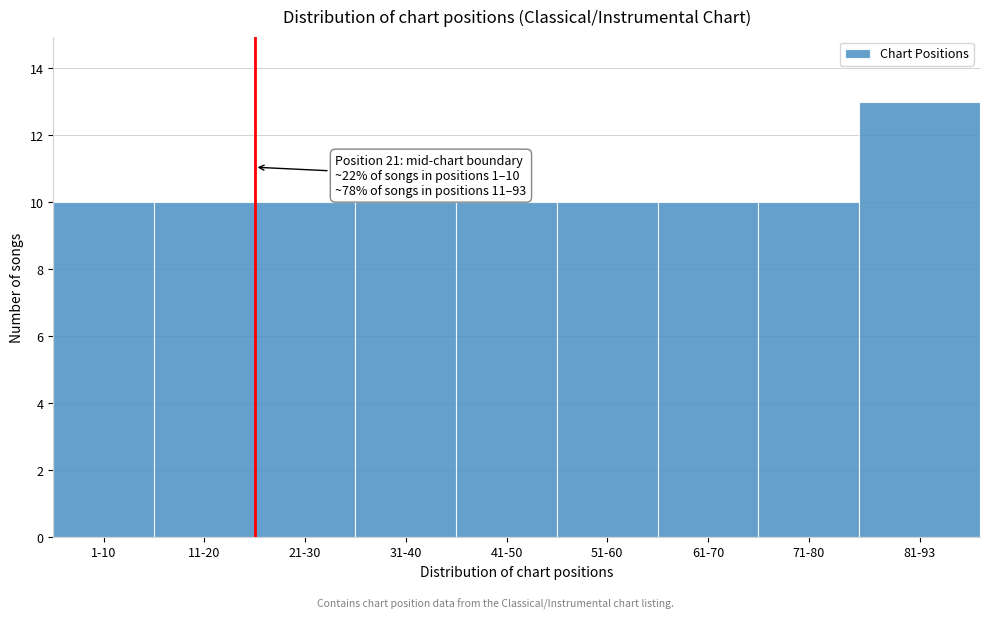

Reading right to left, extract all data points from this chart.

13	10	10	10	10	10	10	10	10